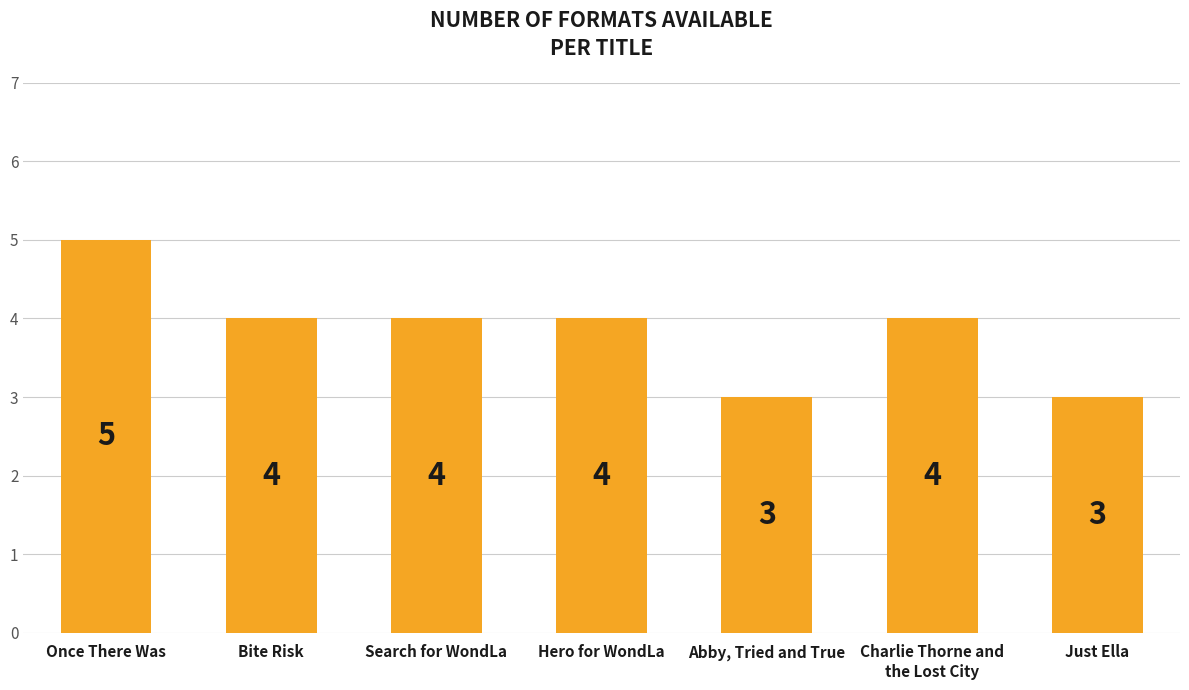

Which has a higher value, Abby, Tried and True or Once There Was?

Once There Was